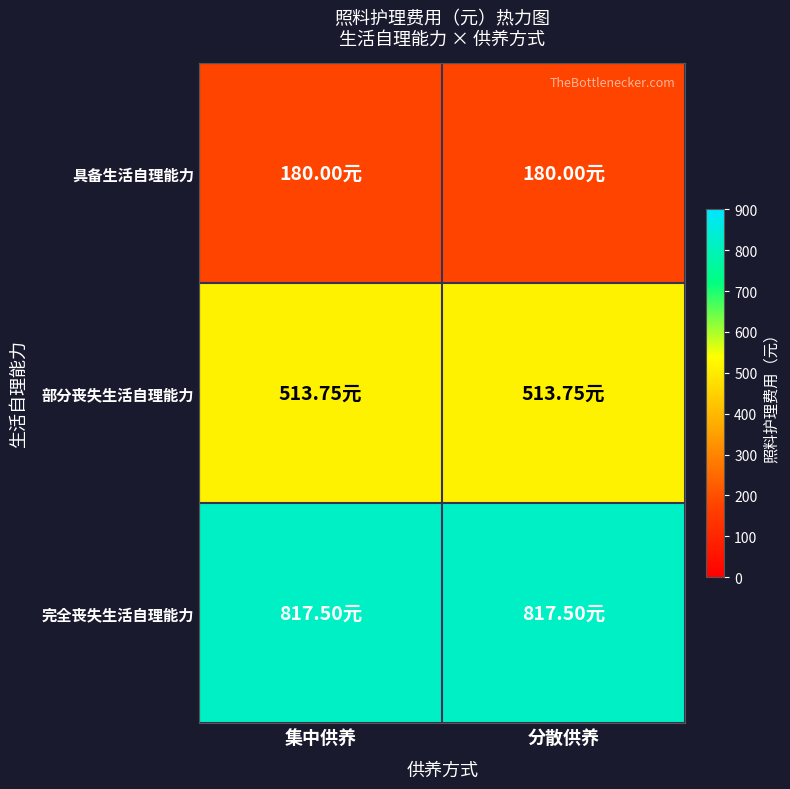

Which series has the largest total across all categories?

完全丧失生活自理能力